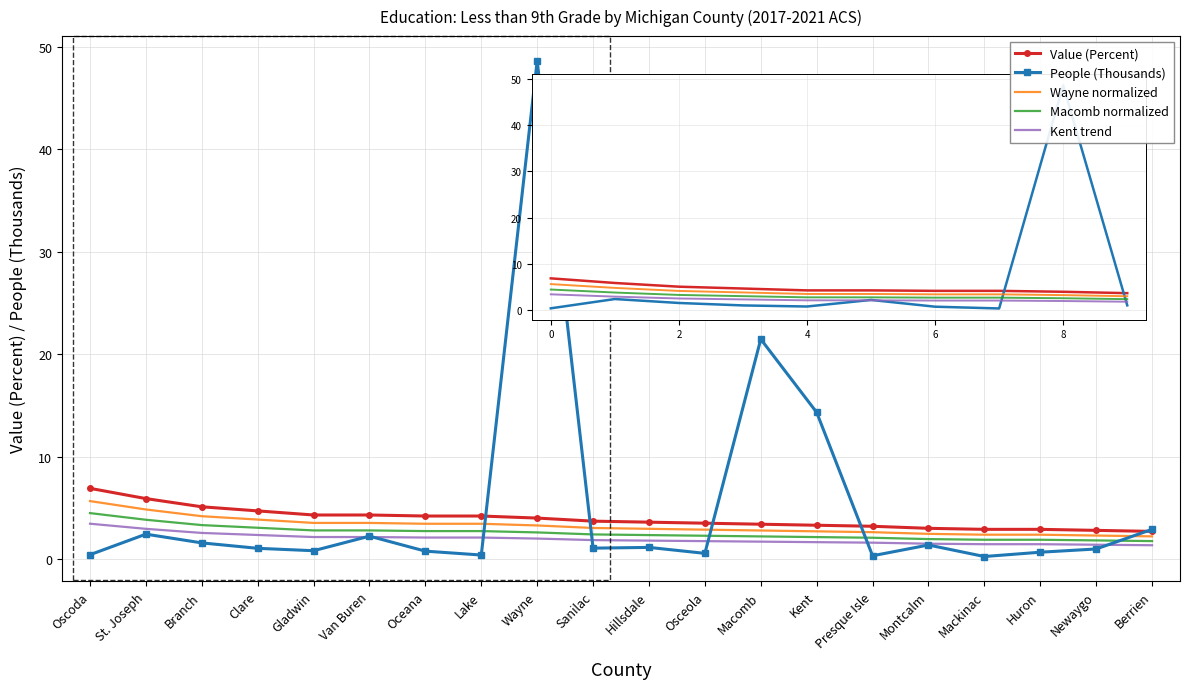

Is it true that People (Thousands) equals 1.4 at Montcalm?

True